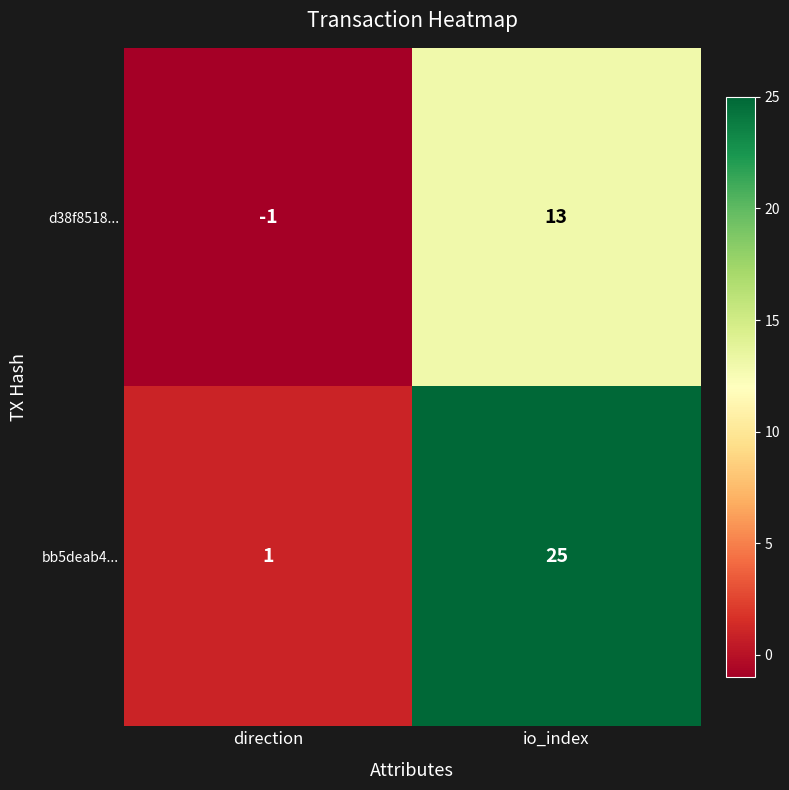

Between direction and io_index, which series saw the biggest shift?

bb5deab4...